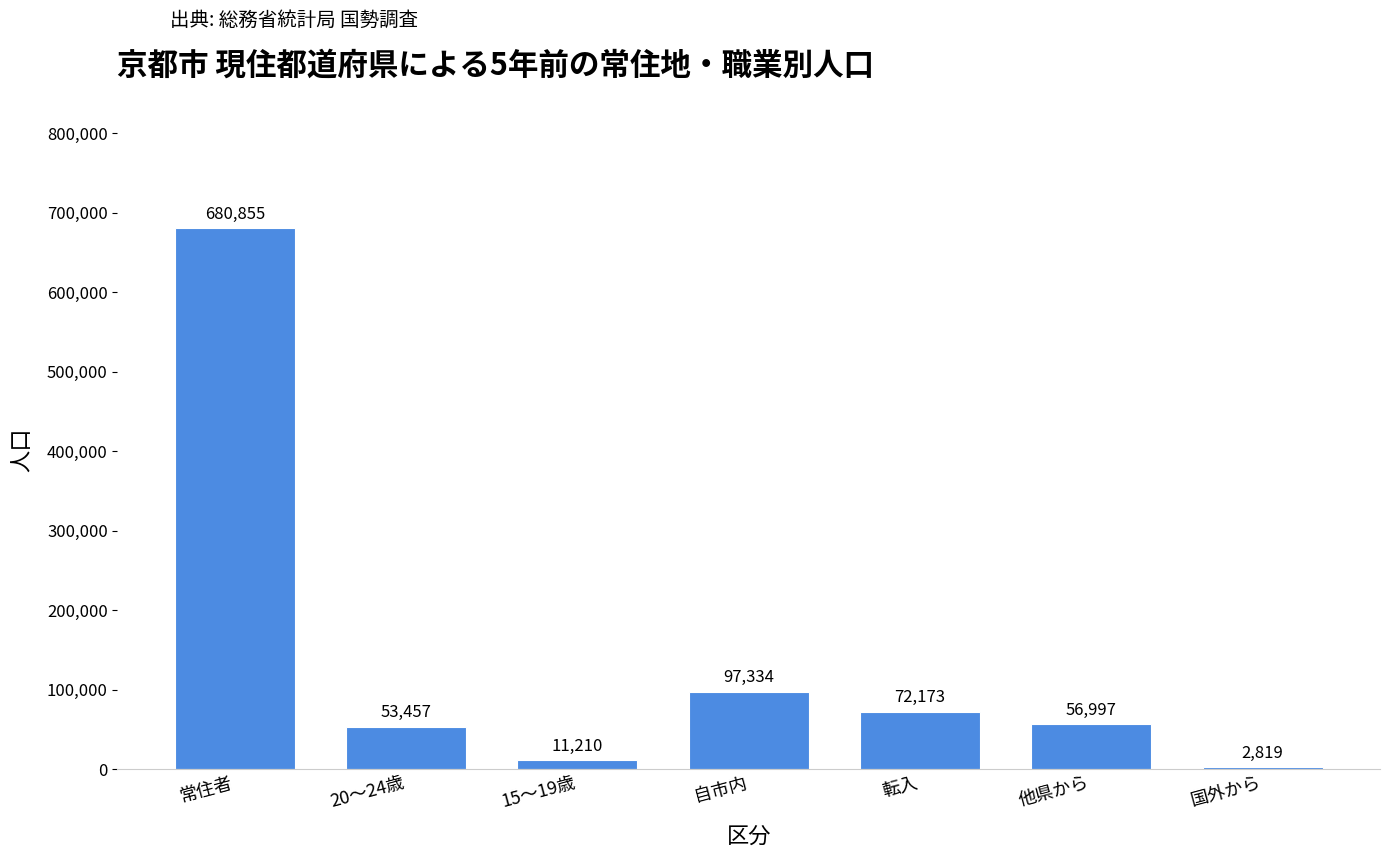

How many categories are shown in the chart?

7